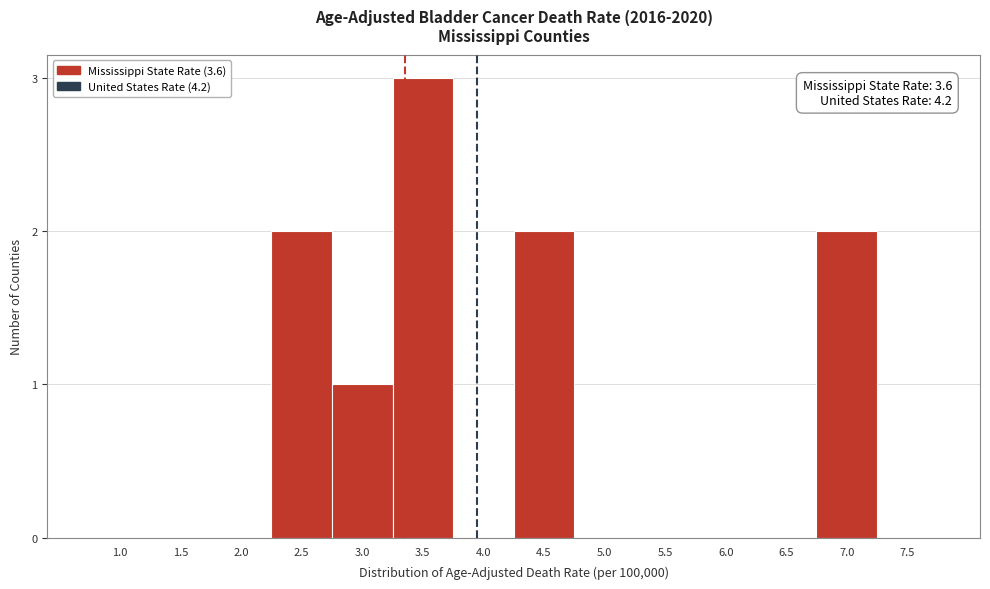

Reading left to right, what are all the values shown in this chart?

1.0=0	1.5=0	2.0=0	2.5=2	3.0=1	3.5=3	4.0=0	4.5=2	5.0=0	5.5=0	6.0=0	6.5=0	7.0=2	7.5=0